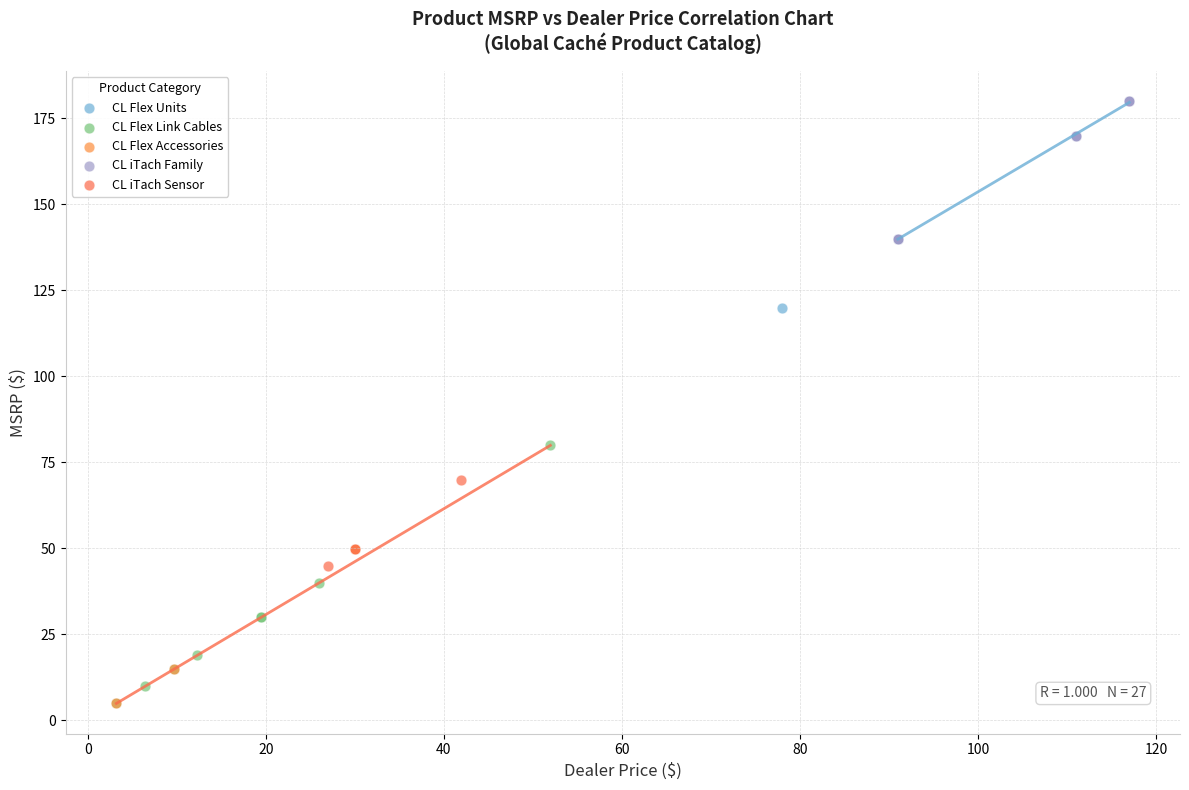

Which series has the widest spread of Y values?

CL Flex Link Cables